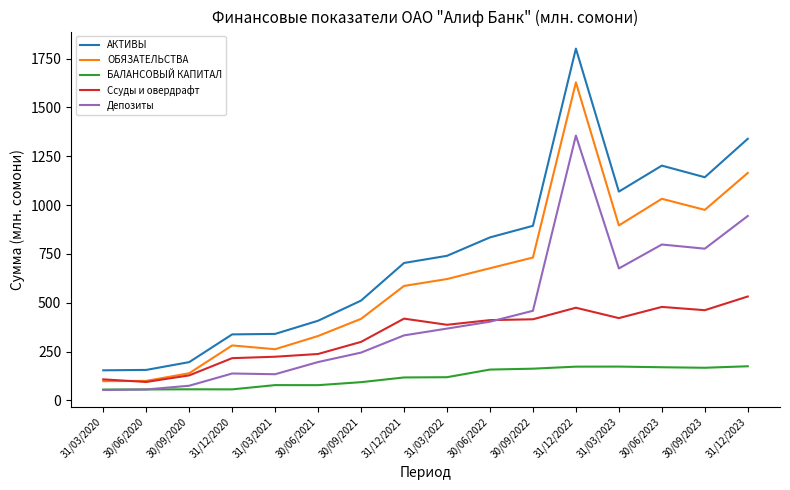

True or false: Депозиты and ОБЯЗАТЕЛЬСТВА cross at least once.

False